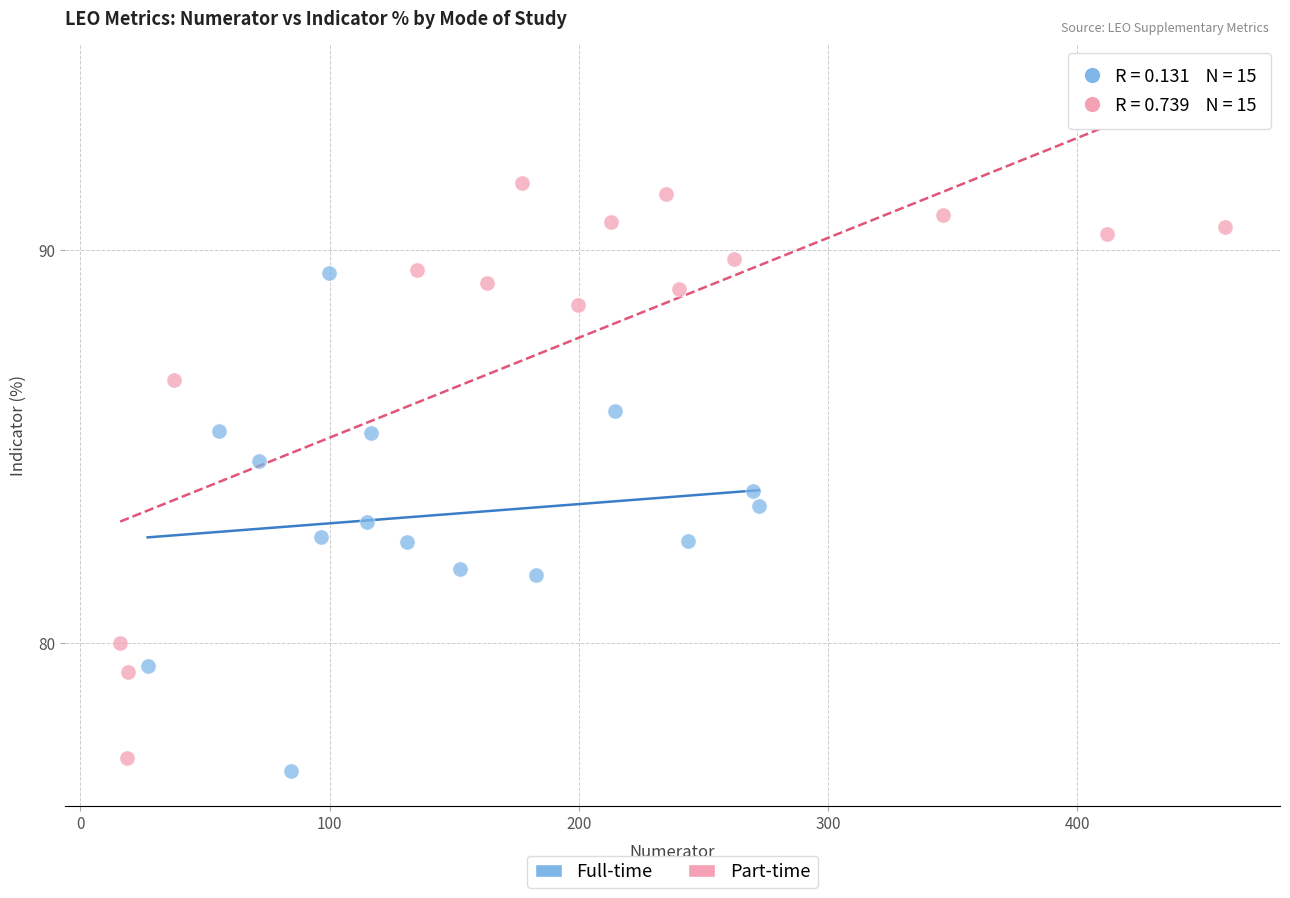

Which series contains the highest Y value?

Part-time